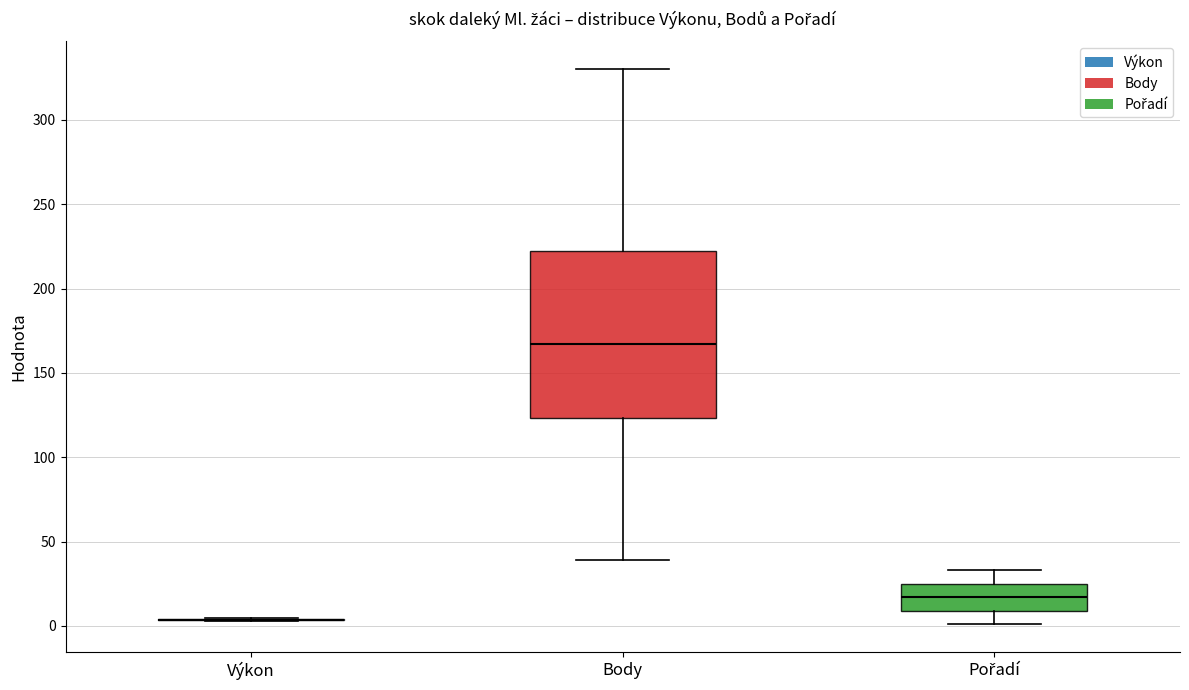

Which box is the tallest, from its lower edge to its upper edge?

Body